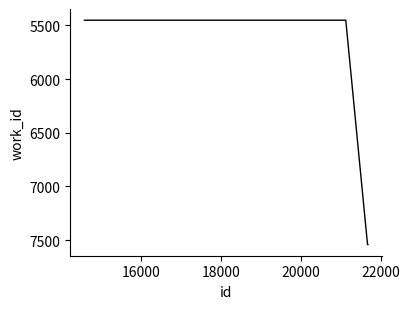

What is the difference between the maximum and minimum values?

2089